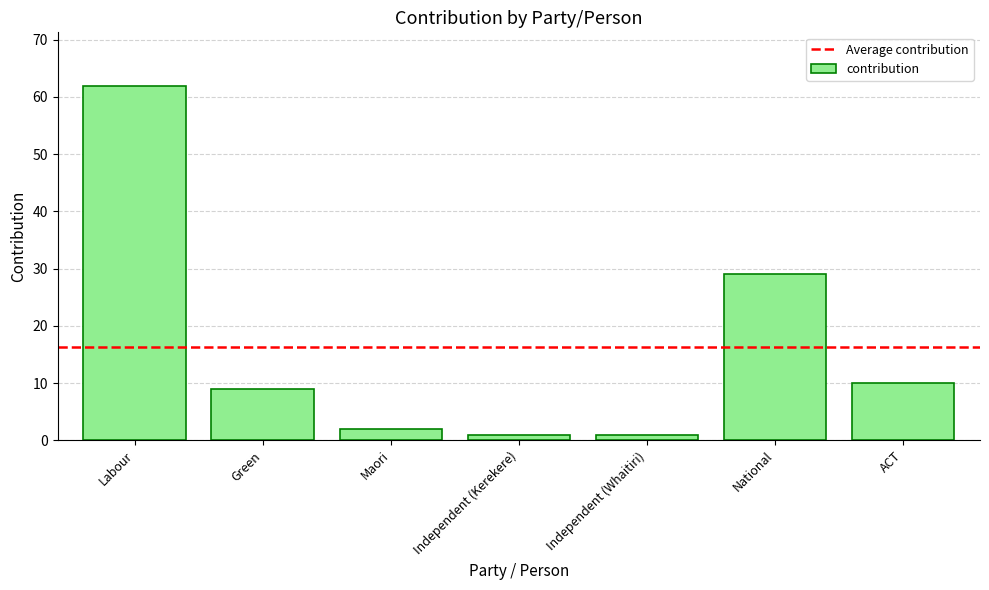

Approximately how many times larger is the value at National compared to Maori?

14.5